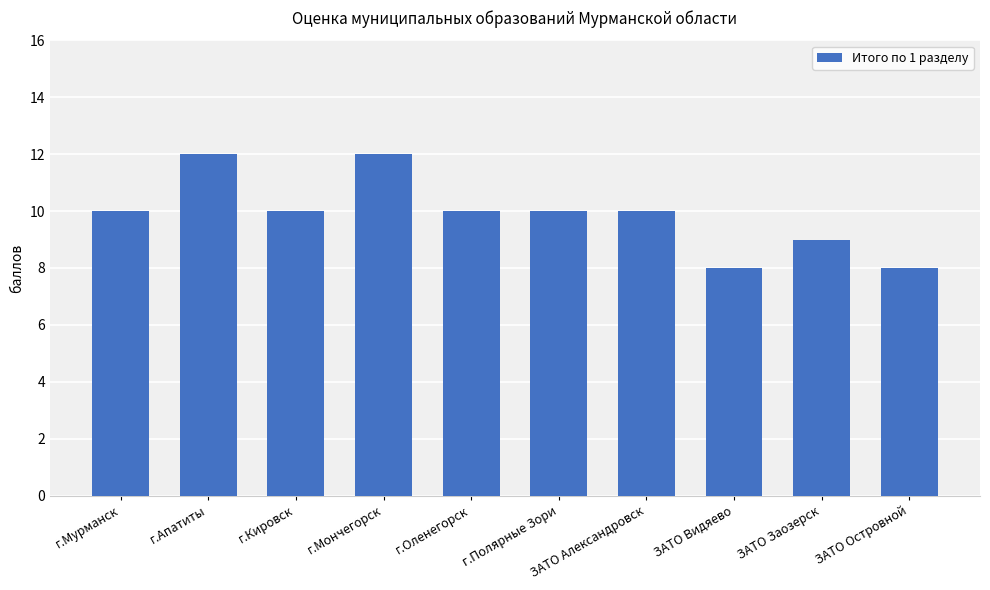

Read the value at ЗАТО Видяево.

8